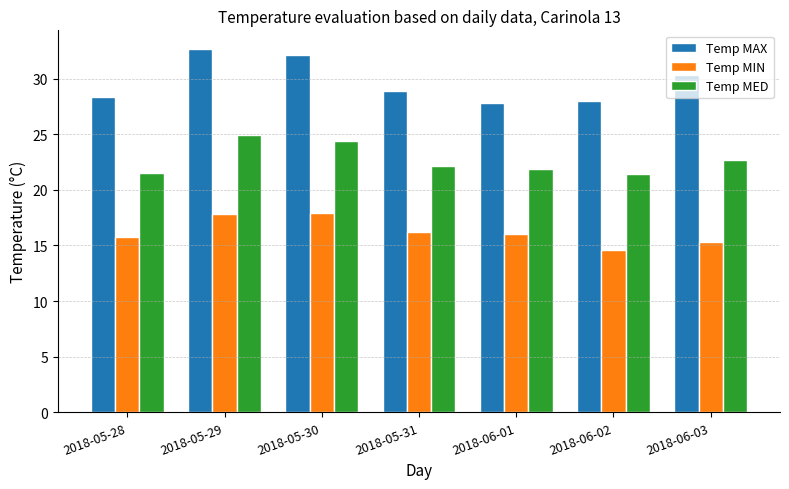

Which series changed the most between 2018-05-30 and 2018-06-03?

Temp MIN